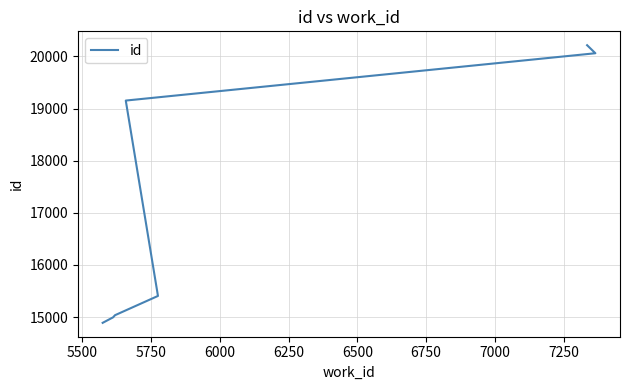

Approximately how many times larger is the value at 6500 compared to 5750?

1.3